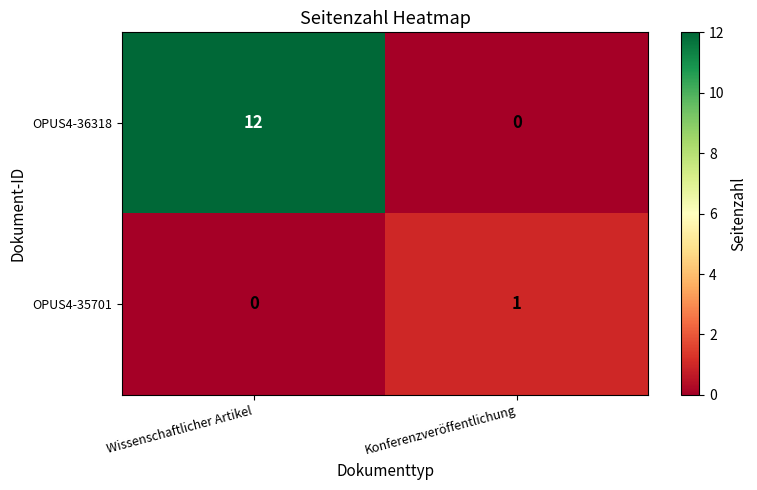

Rank the categories by OPUS4-35701 value from highest to lowest.

Konferenzveröffentlichung, Wissenschaftlicher Artikel